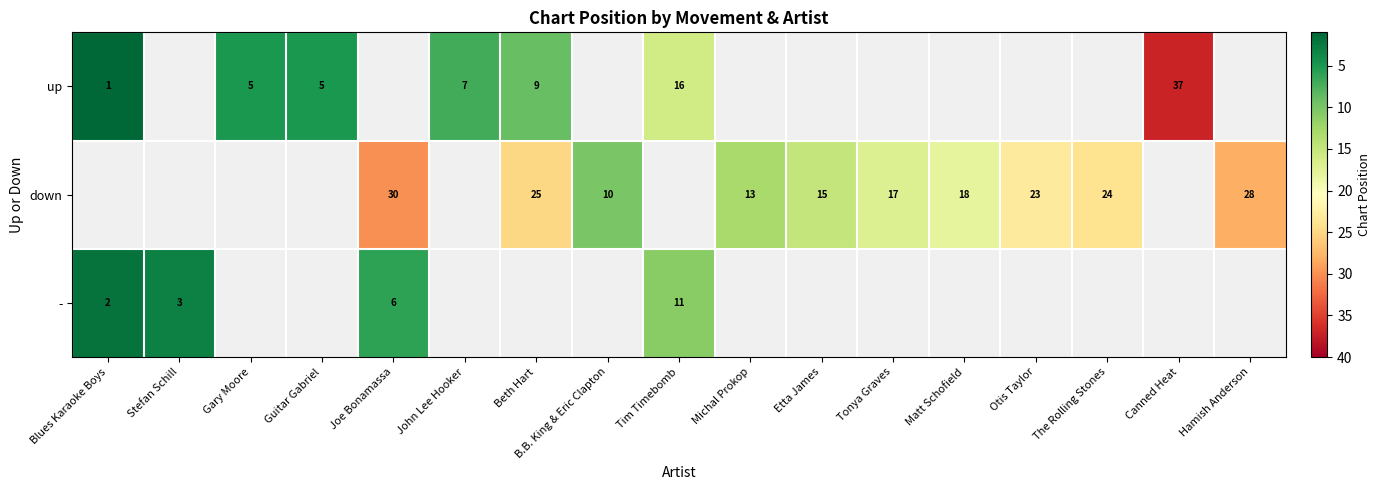

The down series shows 25 at Beth Hart. True or false?

True